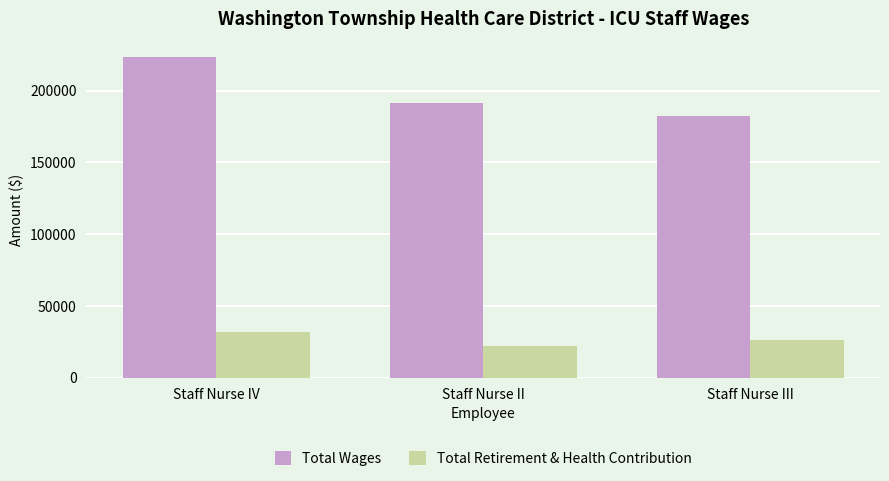

True or false: Total Wages has a value of 223022.0 at Staff Nurse IV.

True